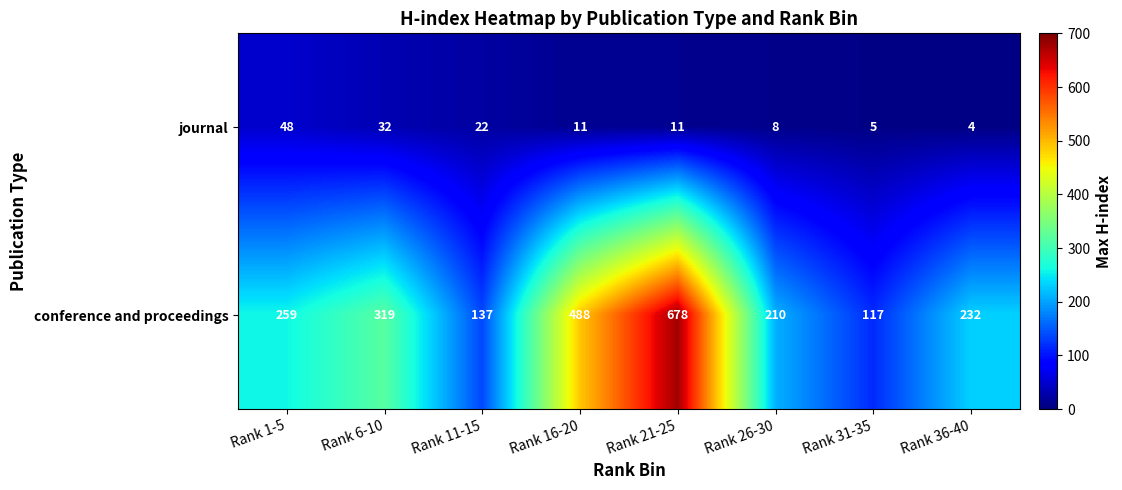

What is the smallest value displayed?

4